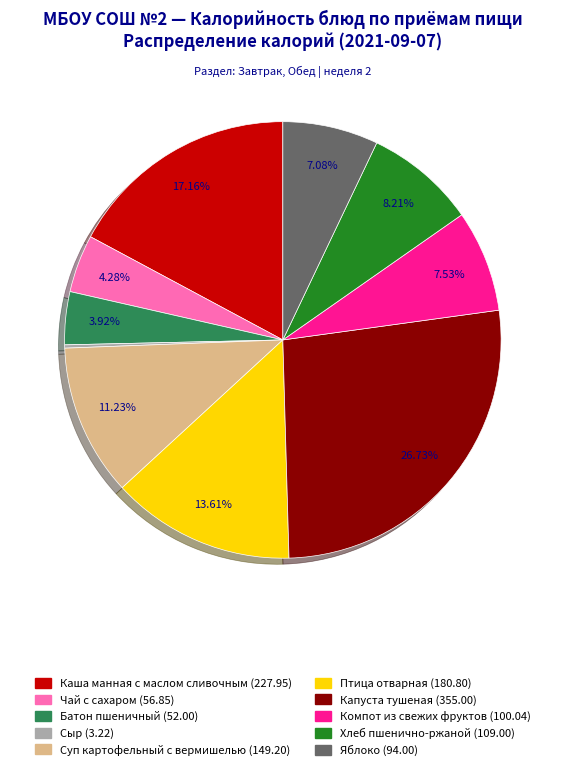

Which has a higher value, Яблоко or Каша манная с маслом сливочным?

Каша манная с маслом сливочным